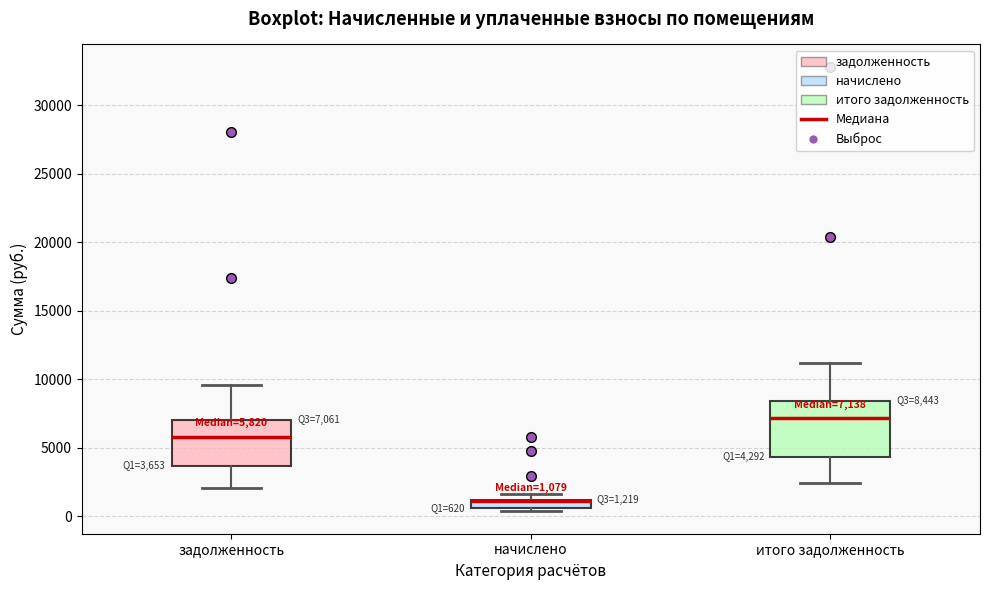

Which box is the tallest, from its lower edge to its upper edge?

итого задолженность